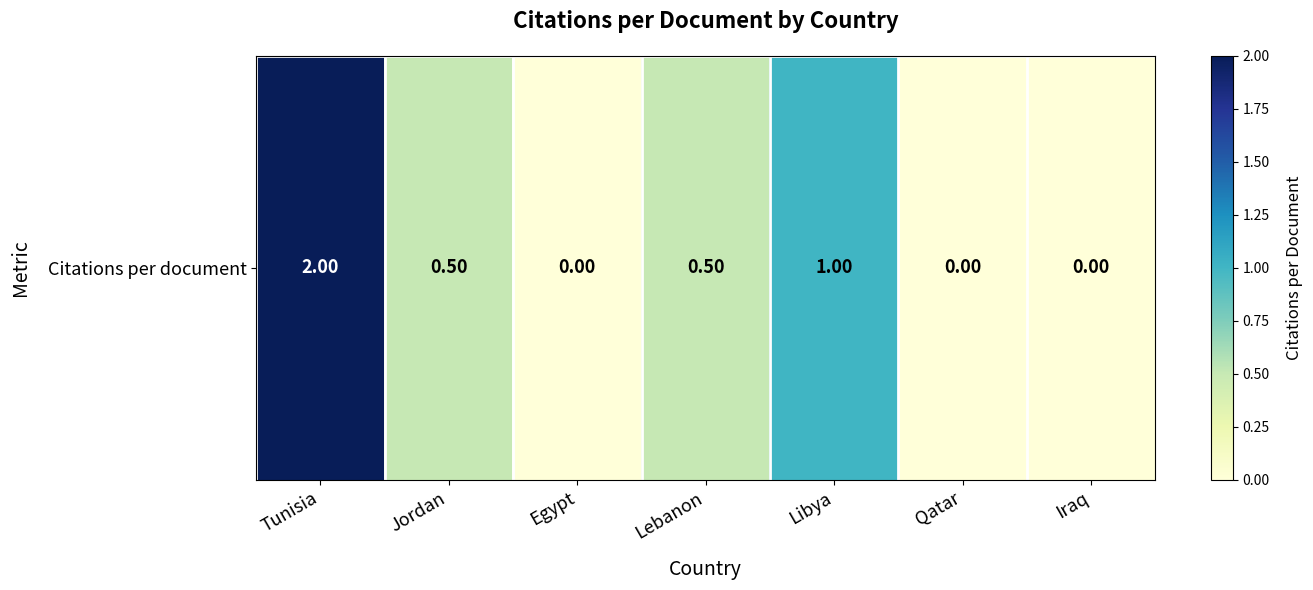

What is the maximum value shown in the chart?

2.0